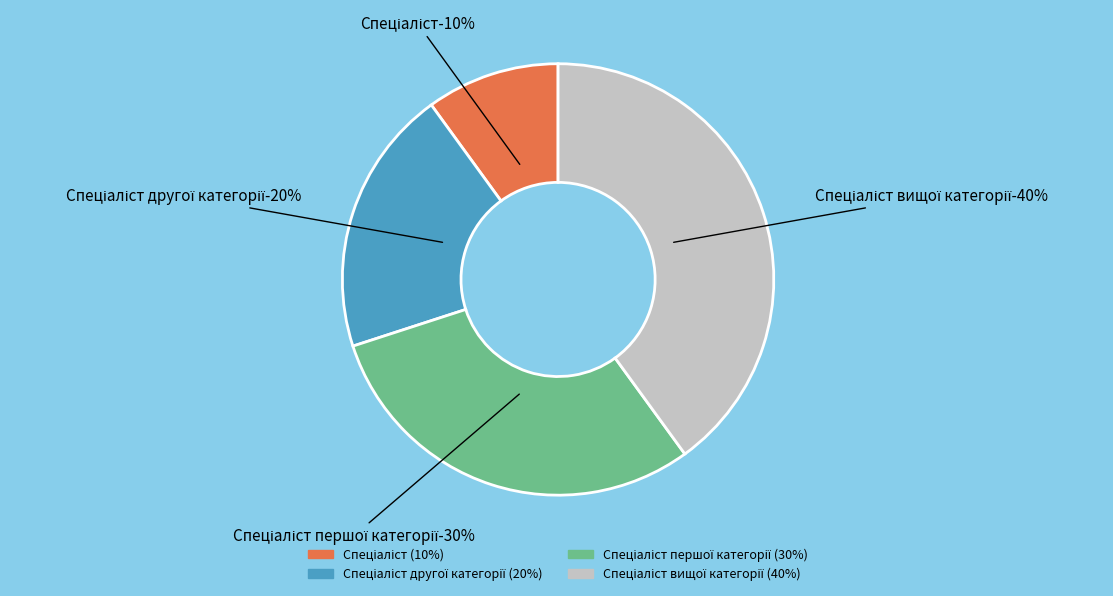

Rank the categories by value from lowest to highest.

Спеціаліст, Спеціаліст другої категорії, Спеціаліст першої категорії, Спеціаліст вищої категорії